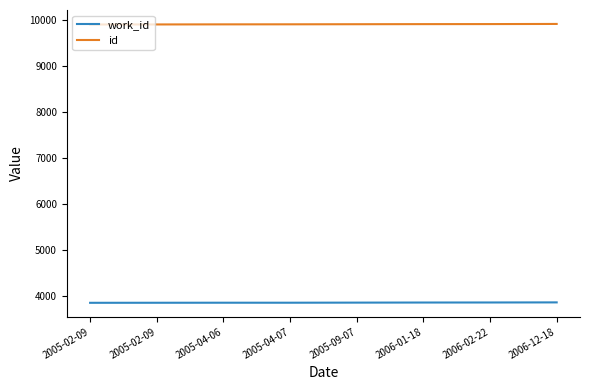

Does the chart display data point markers on the line(s)?

No